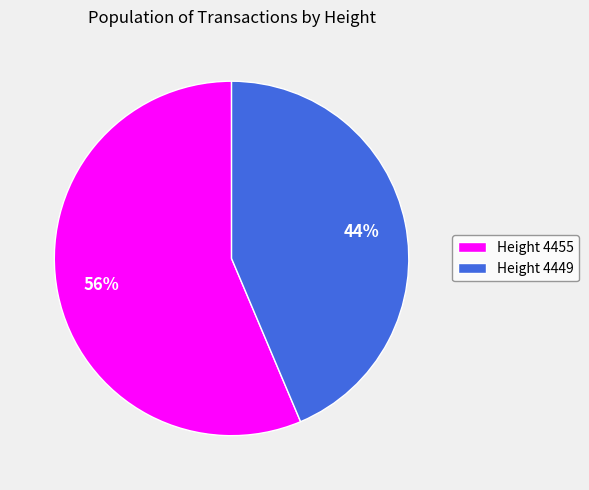

Which slice is the largest?

Height 4455